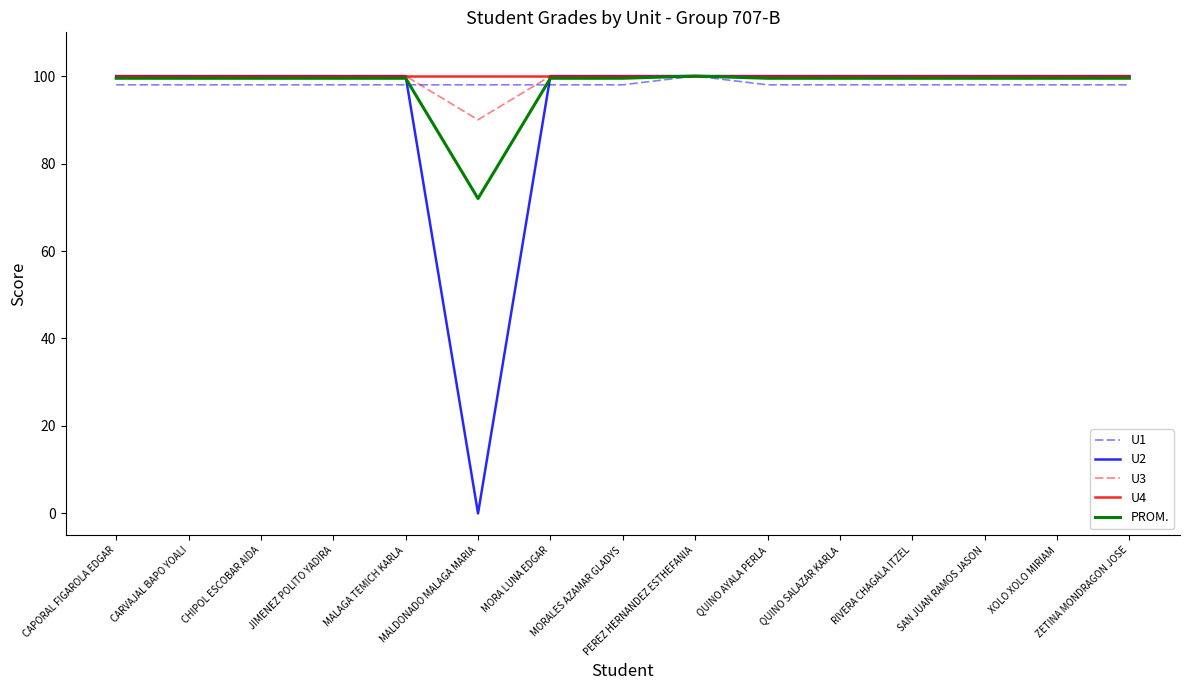

Which series has the largest range (max minus min)?

U2